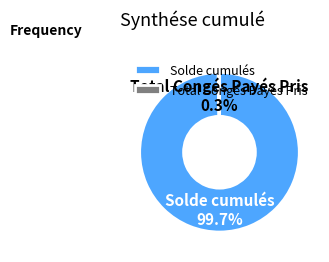

Which category has the biggest portion of the pie?

Solde cumulés